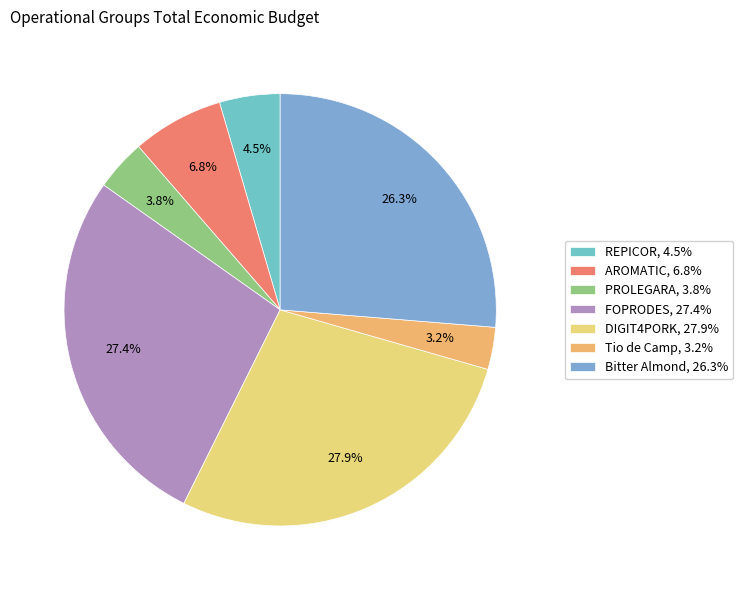

How many slices are in this pie chart?

7